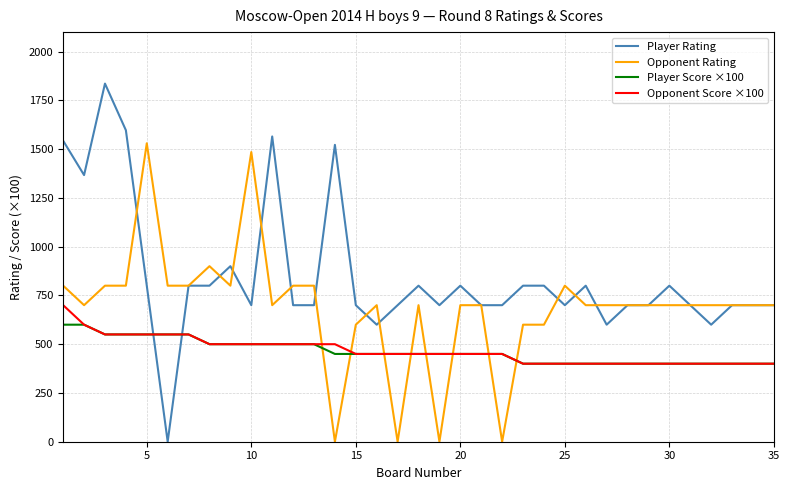

Which series has the largest total across all categories?

Player Rating